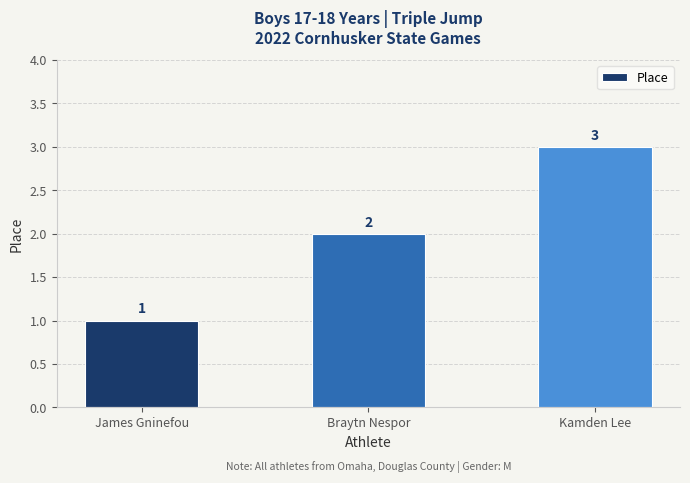

What is the greatest value displayed?

3